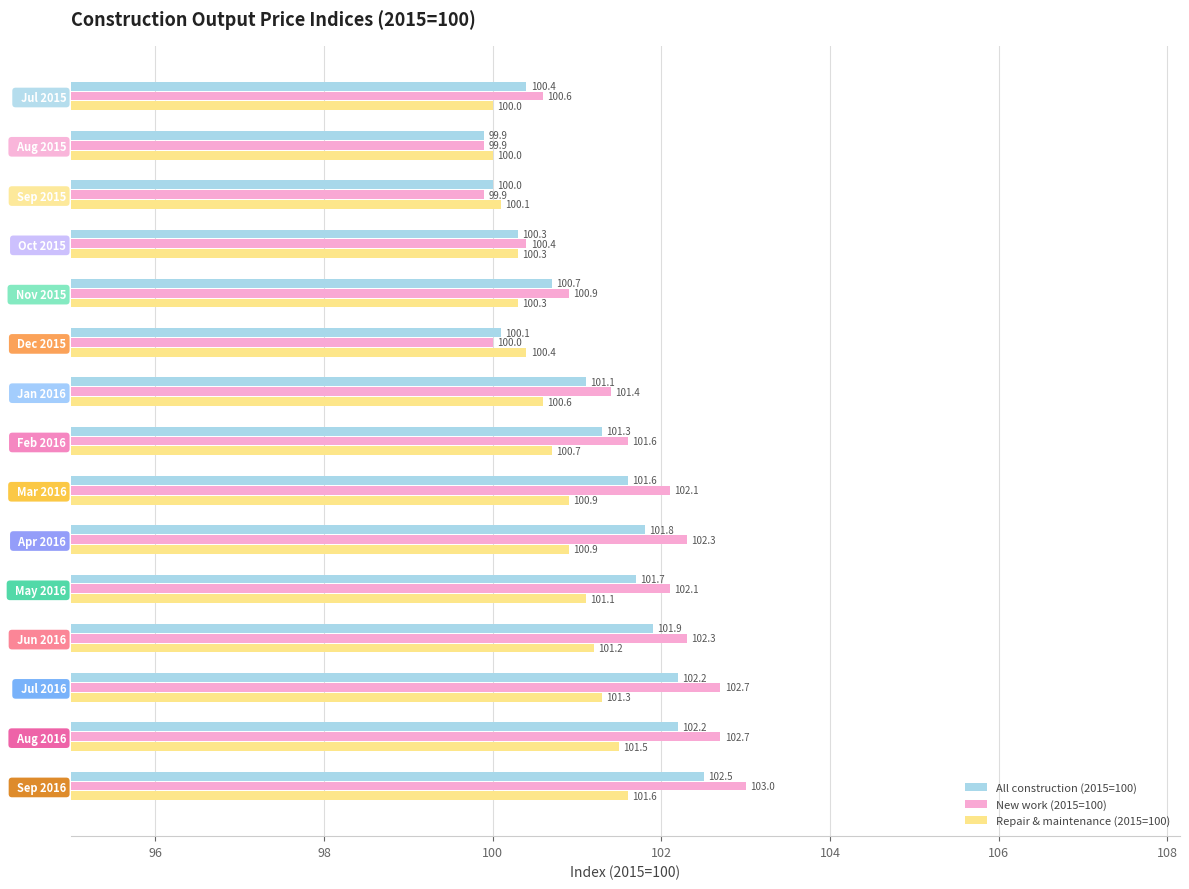

At which category is the sum across all series the highest?

  Sep 2016